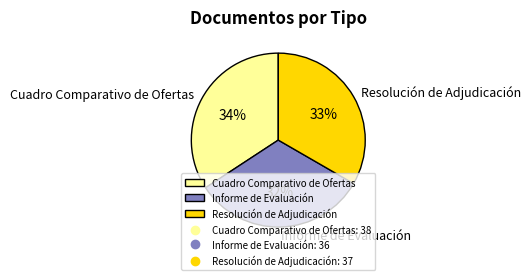

Approximately how many times larger is the value at Informe de Evaluación compared to Cuadro Comparativo de Ofertas?

0.9